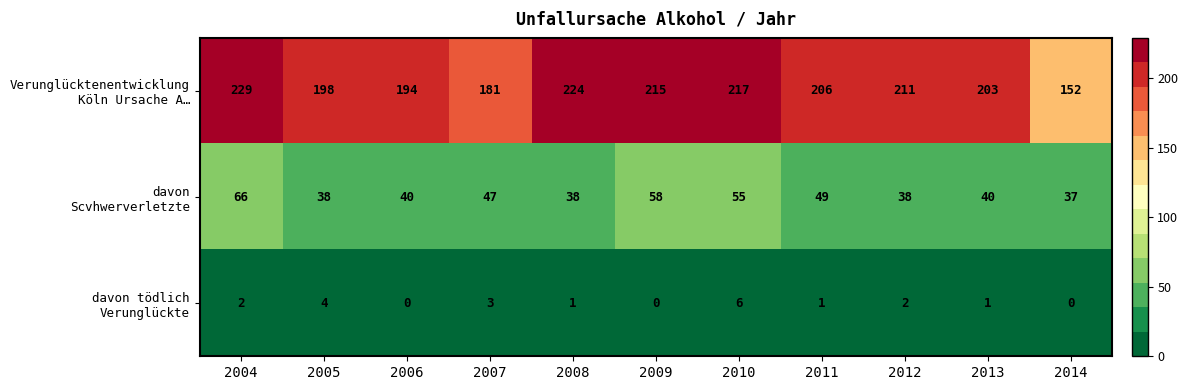

At which category is the sum across all series the highest?

2004